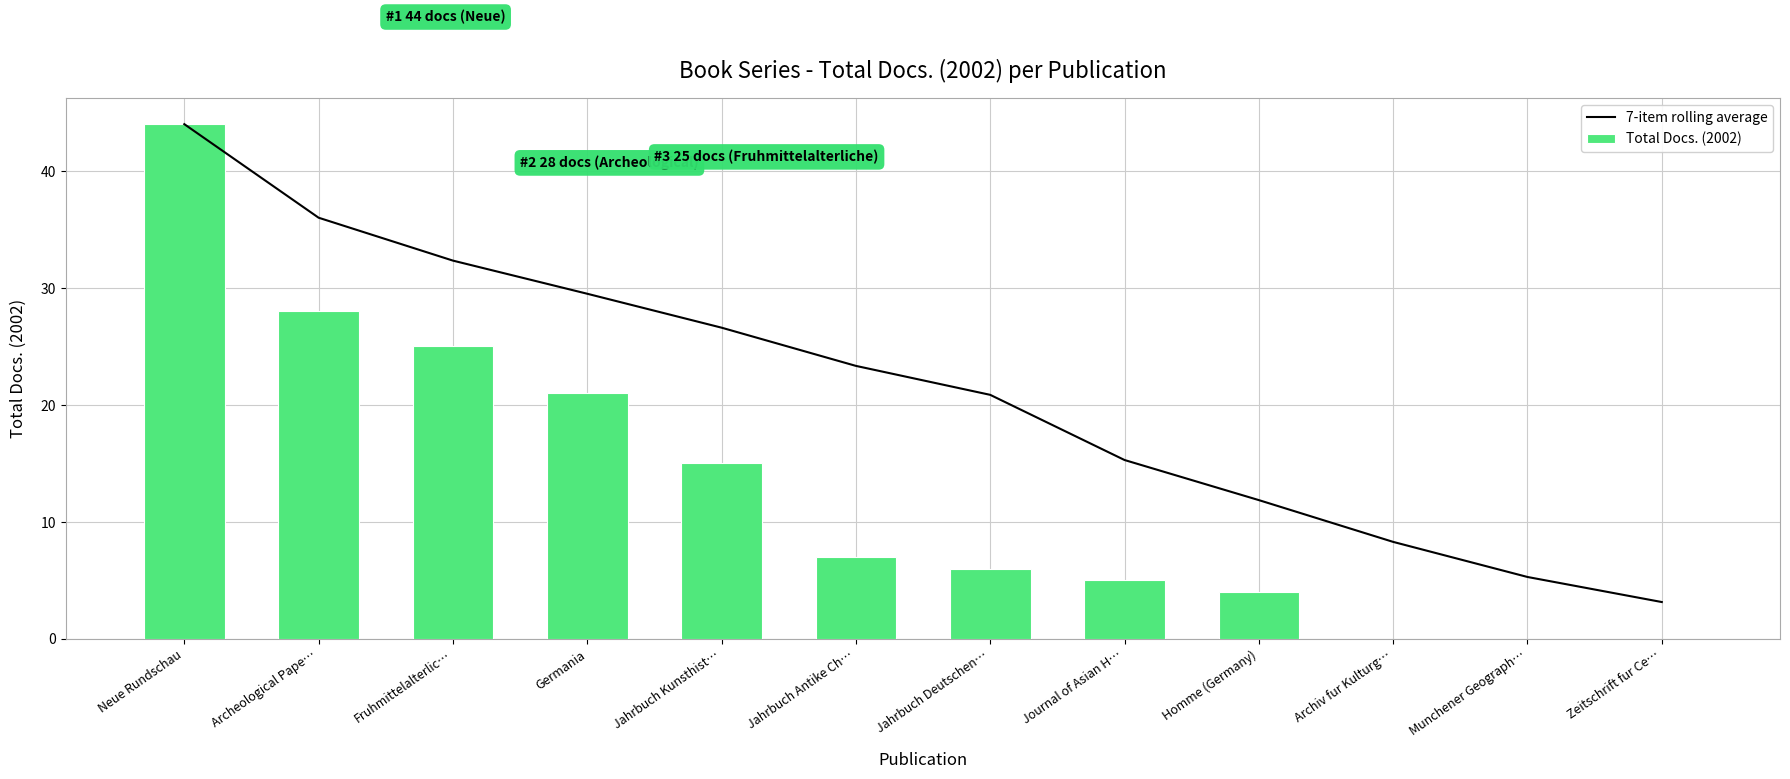

What is the maximum value shown in the chart?

44.0